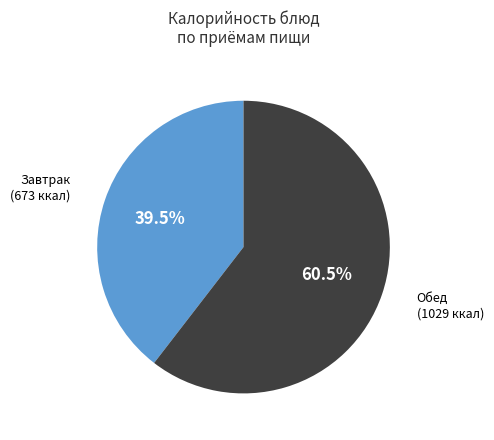

Is there a majority slice in this chart?

Yes